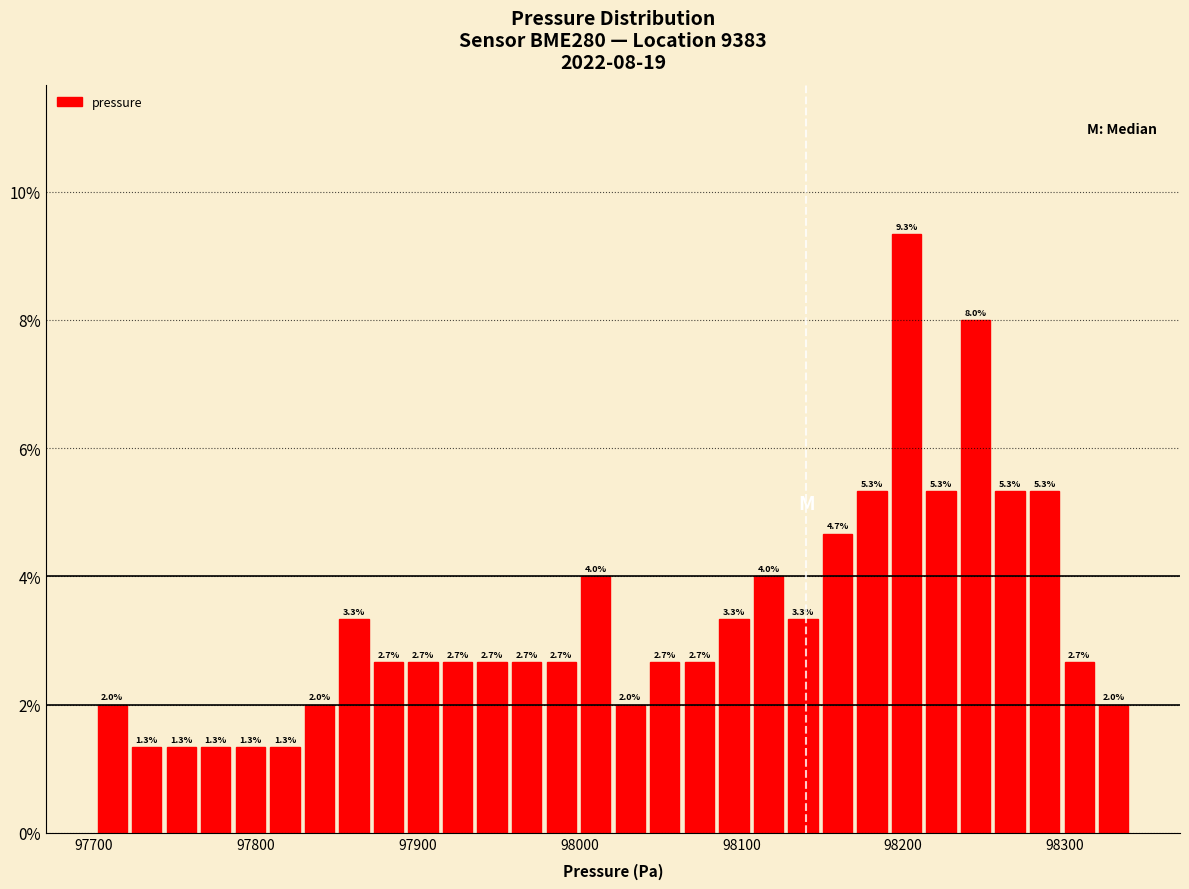

Around what value on the x-axis is the tallest bar? Give the approximate position of its centre, as read against the axis.

98200